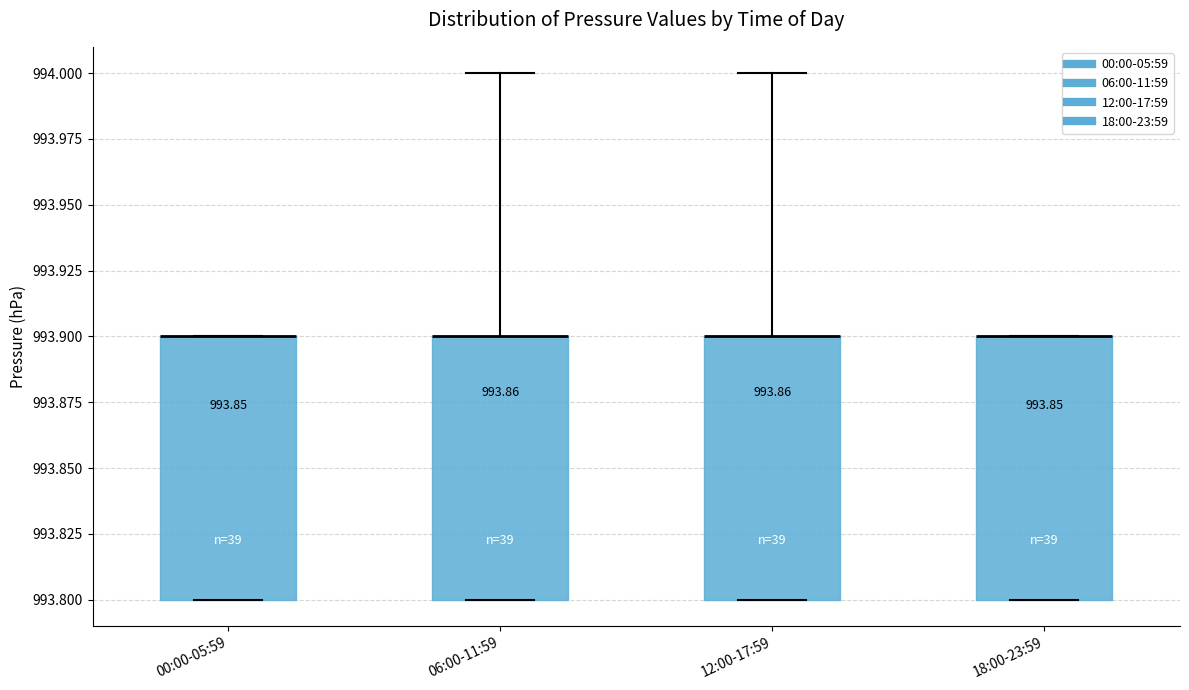

Where is the lower edge of the box for 00:00-05:59 on the y-axis? The values are not printed on the chart, so give them approximately, as read against the axis.

993.8